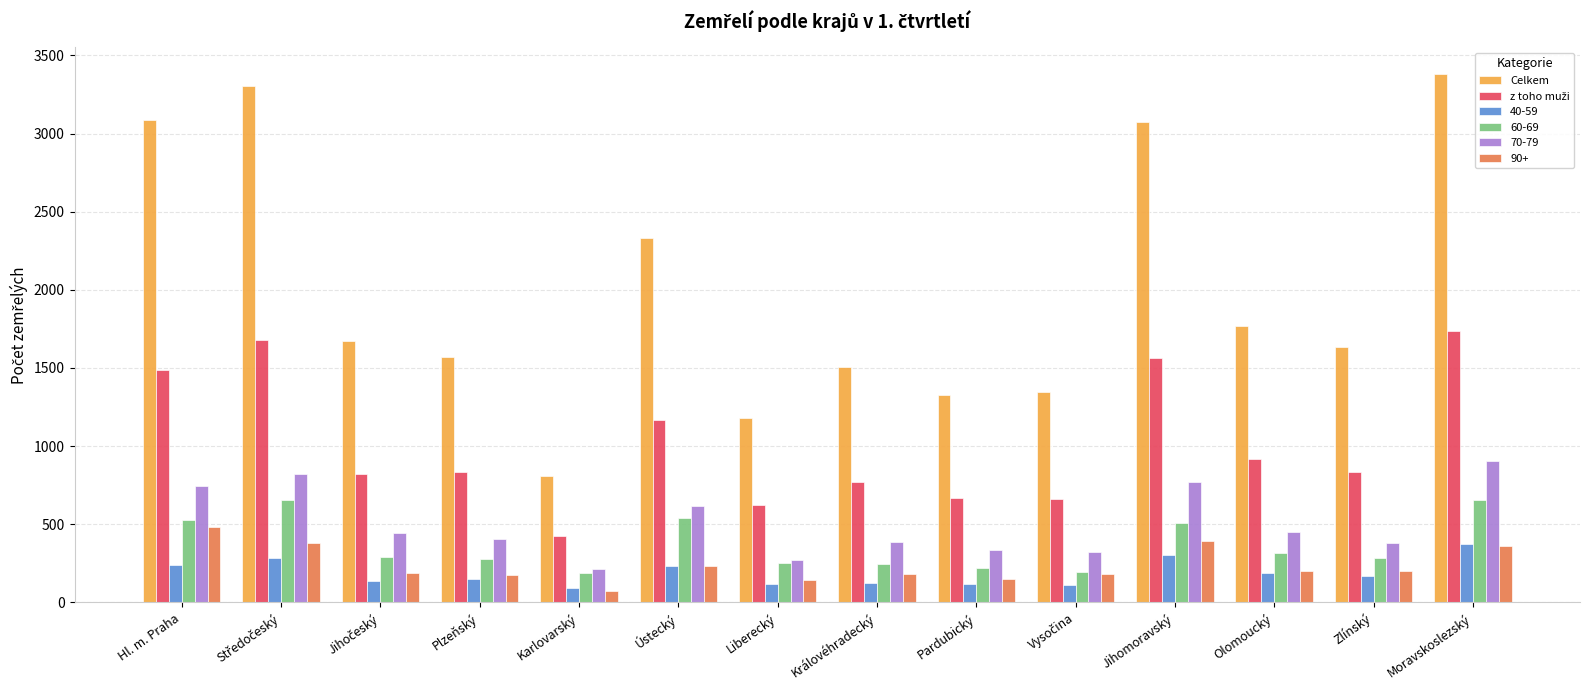

The value of Celkem at Pardubický is 297. True or false?

False